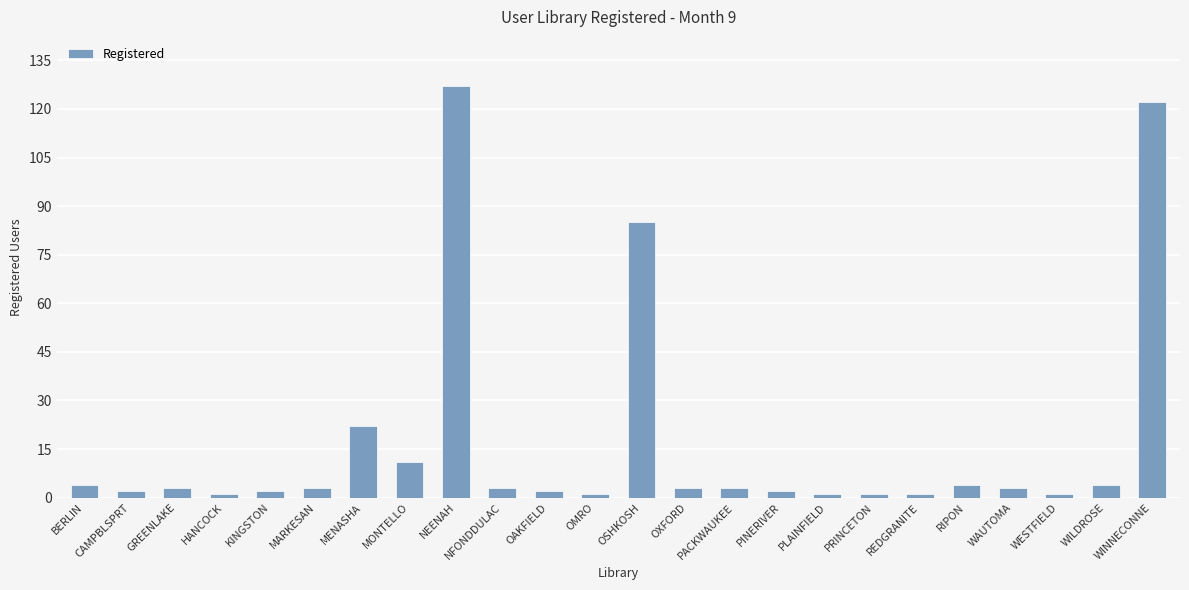

What is the smallest value displayed?

1